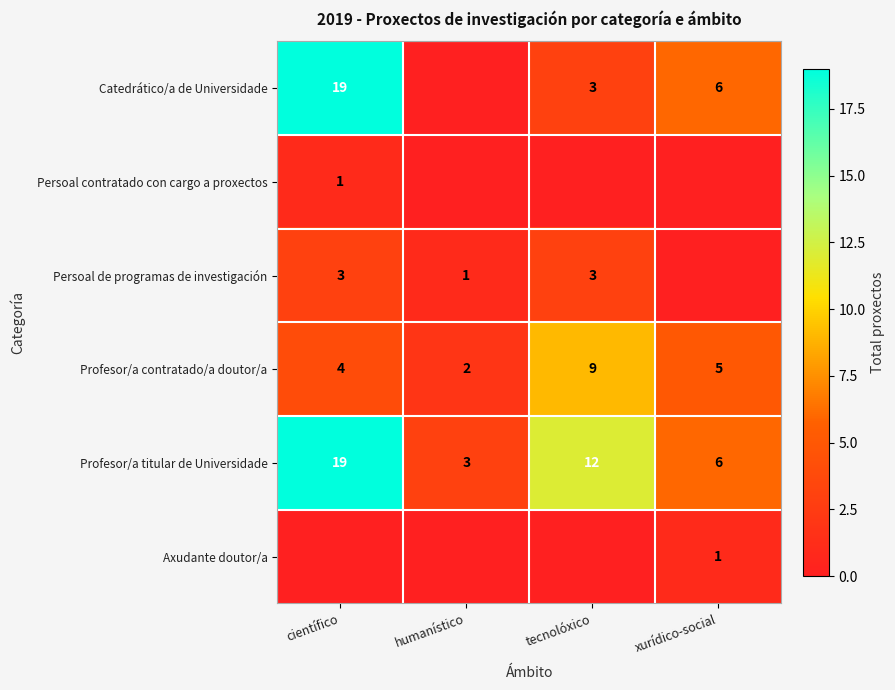

The value of Profesor/a titular de Universidade at humanístico is 3. True or false?

True